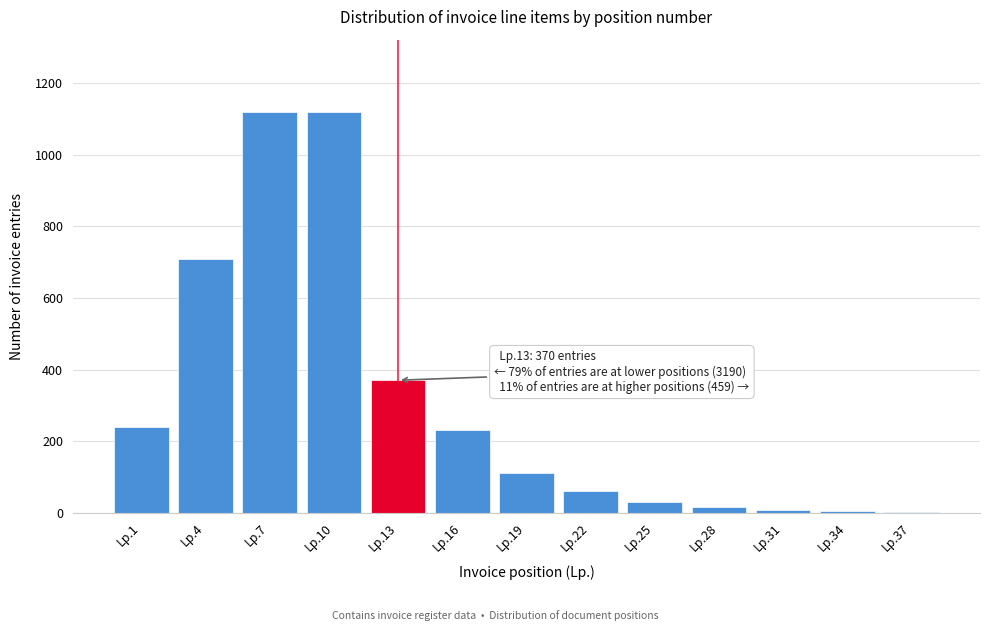

At which label is the value closest to 561?

Lp.4